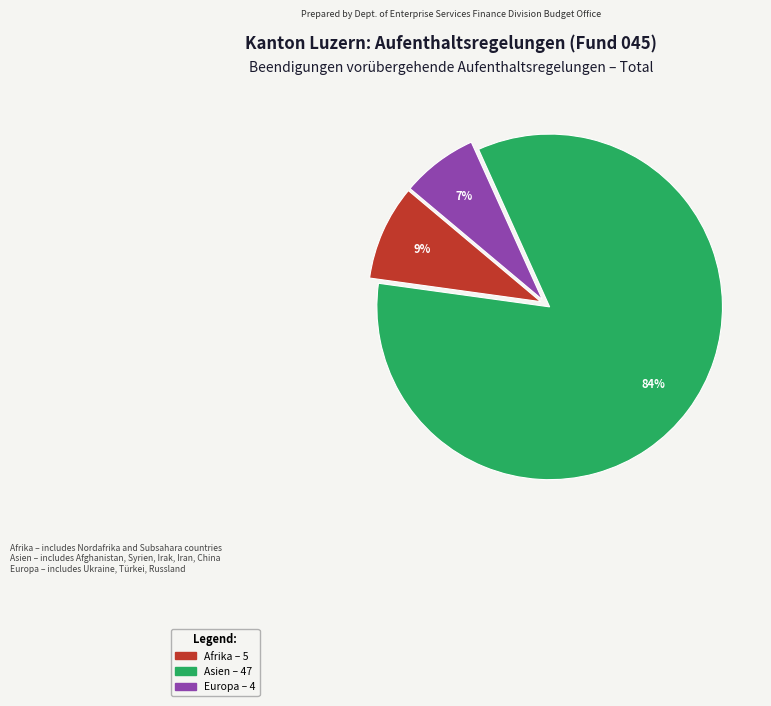

To the nearest percent, what is the difference between the largest and smallest slice percentages?

77%